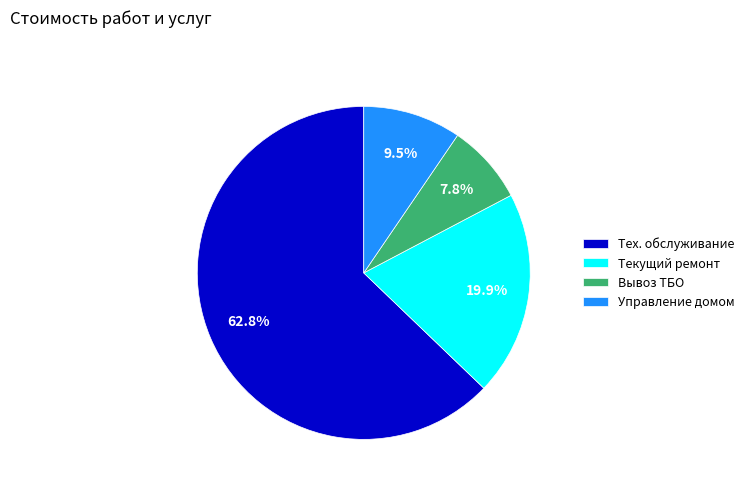

What is the smallest slice in the pie chart?

Вывоз ТБО